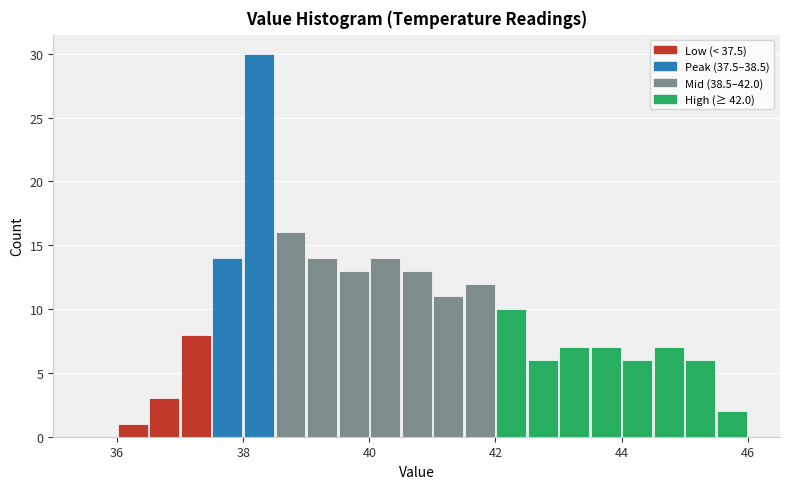

Around what value on the x-axis is the tallest bar? Give the approximate position of its centre, as read against the axis.

38.2